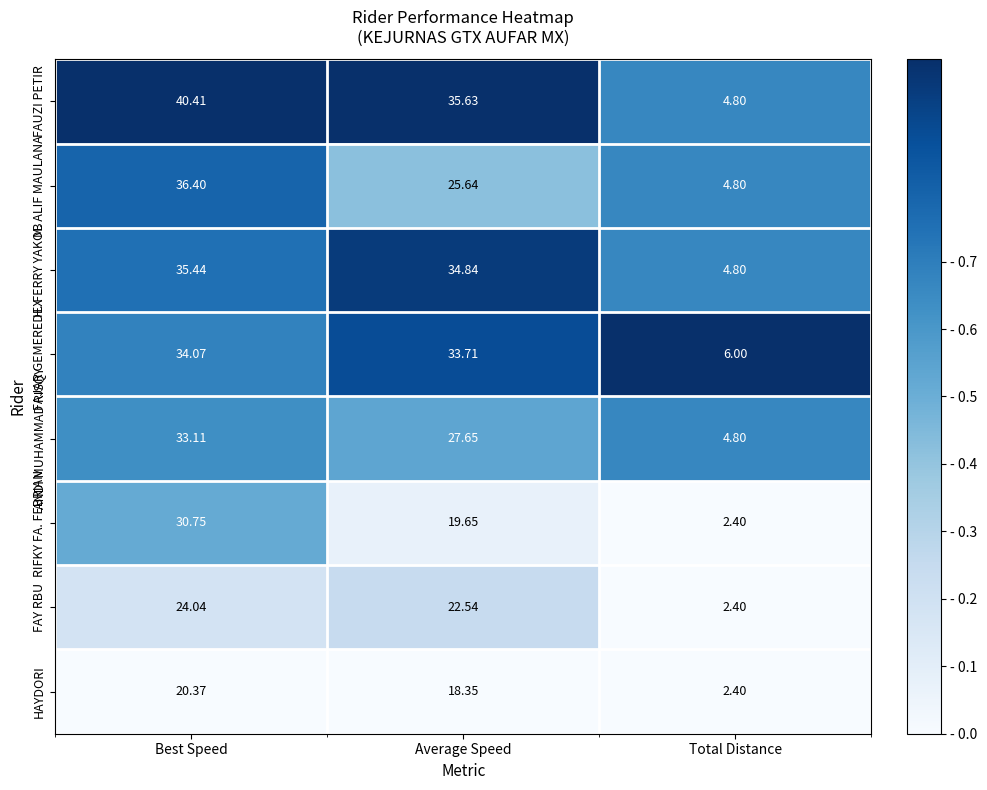

Which series has the widest spread of values?

FAUZI PETIR